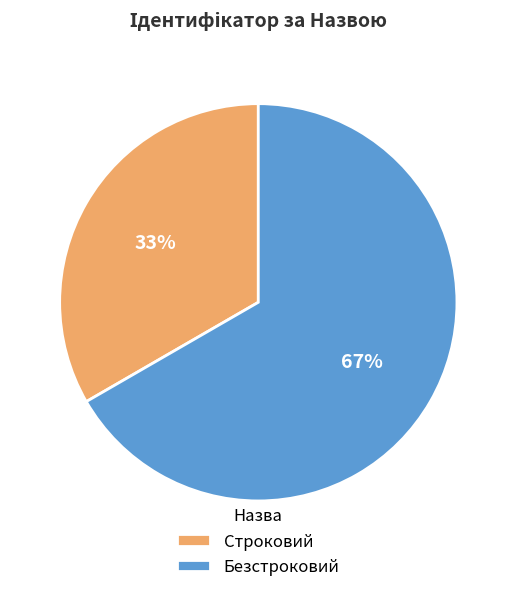

Is it true that Безстроковий is 67% of the pie?

True